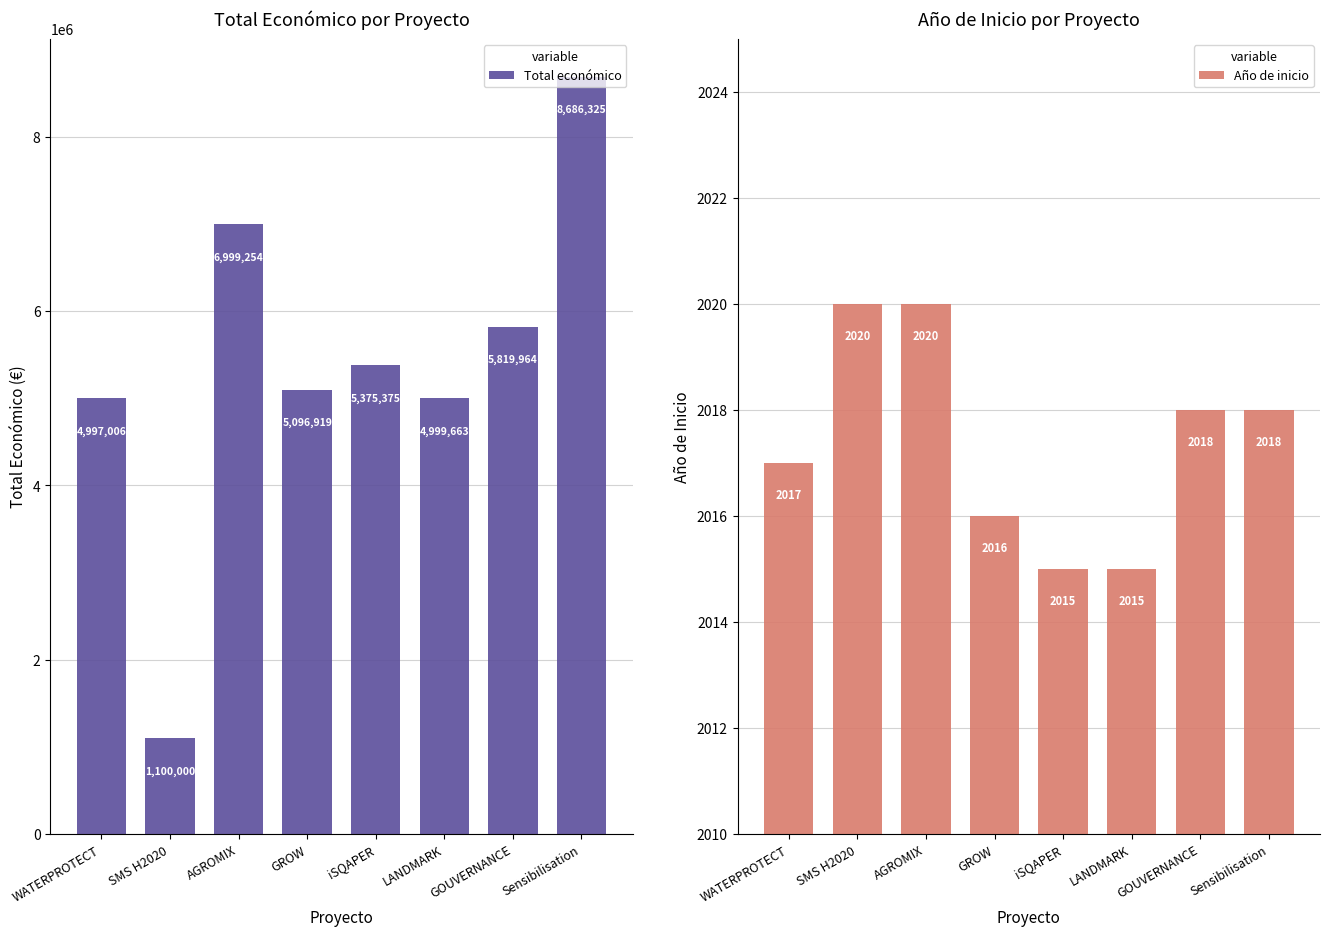

Count the number of data series in this chart.

2